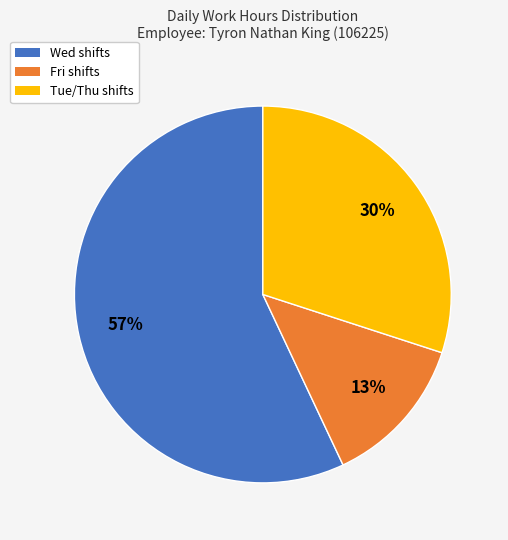

What is the ratio of the value at Fri shifts to the value at Tue/Thu shifts?

0.4